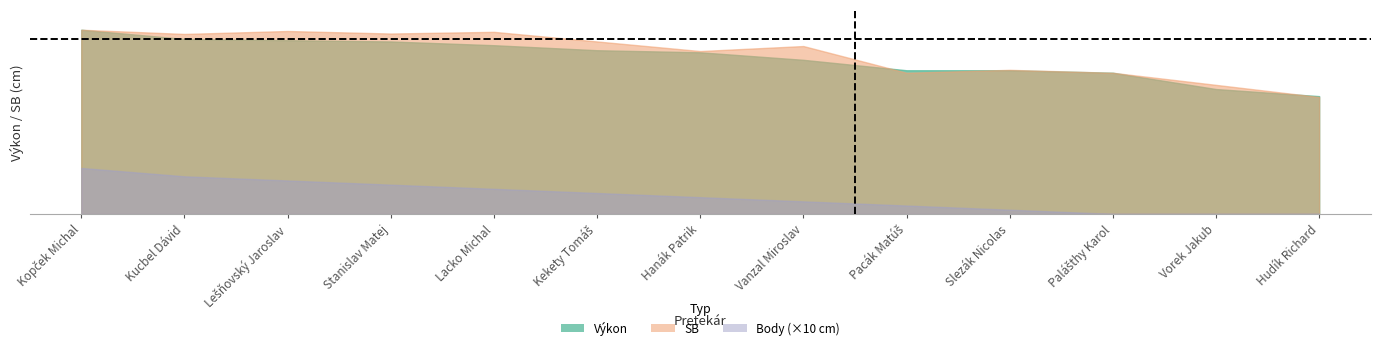

The value of SB at Stanislav Matej is 158. True or false?

False